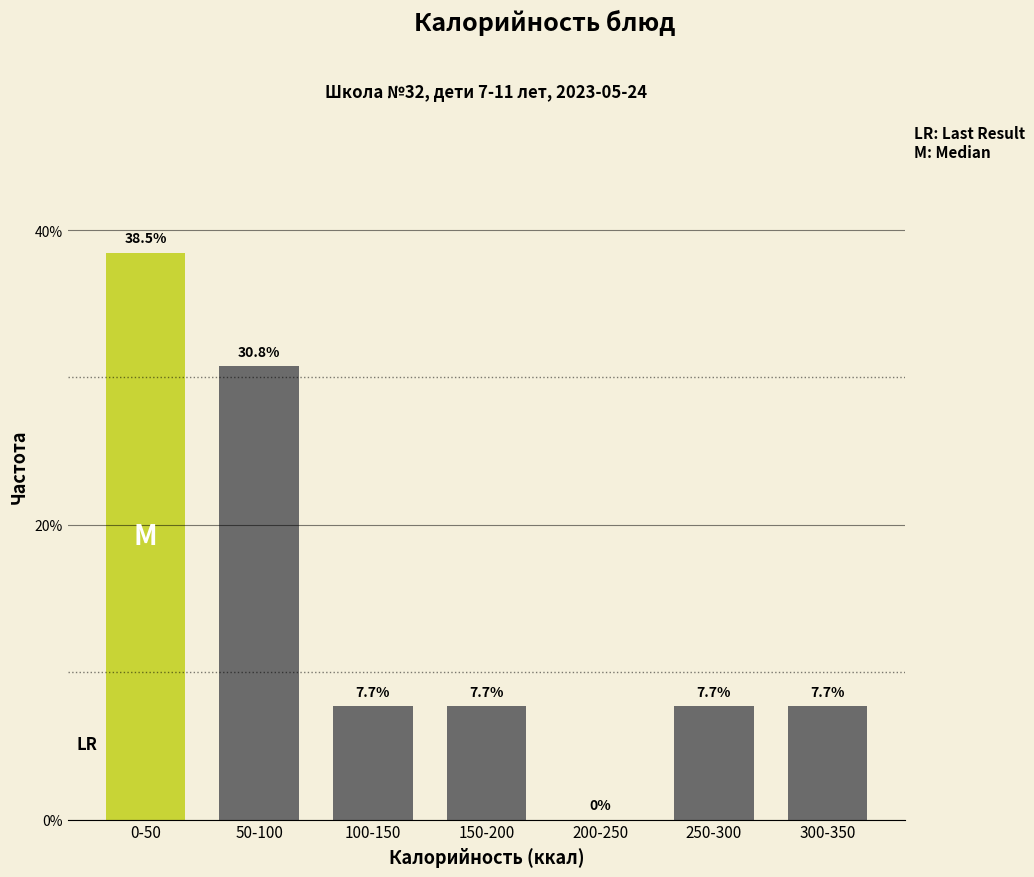

Reading left to right, extract all data points from this chart.

0-50=38.5	50-100=30.8	100-150=7.7	150-200=7.7	200-250=0.0	250-300=7.7	300-350=7.7